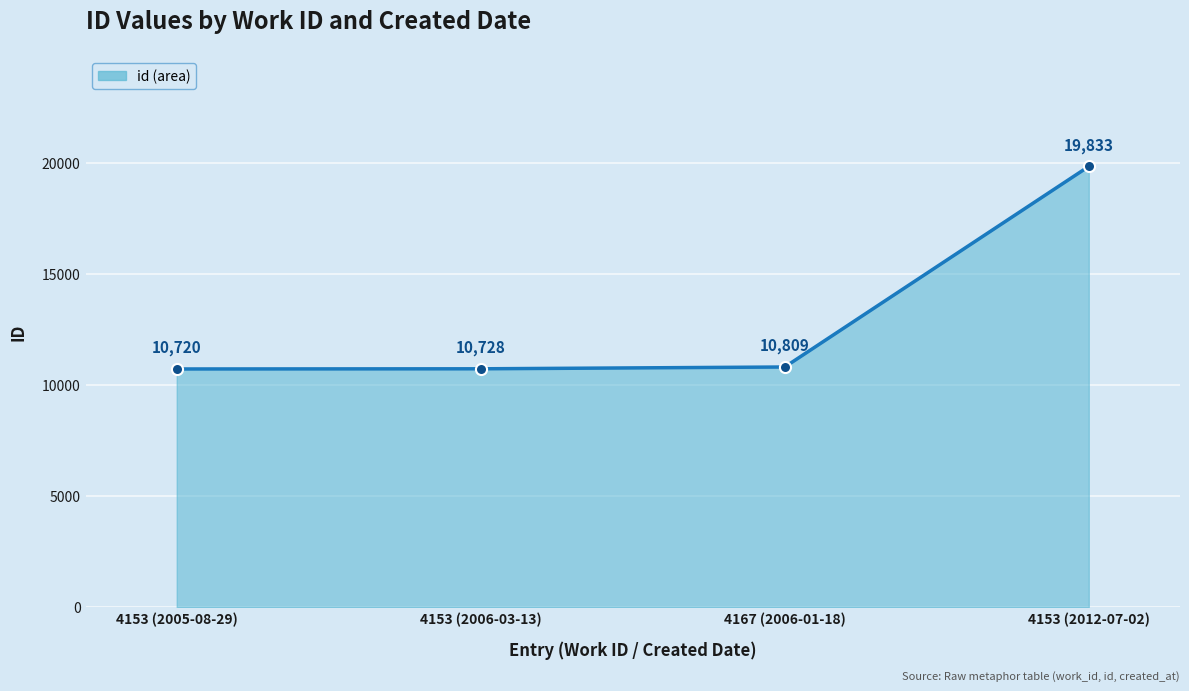

Approximately how many times larger is the value at 4153 (2012-07-02) compared to 4167 (2006-01-18)?

1.8